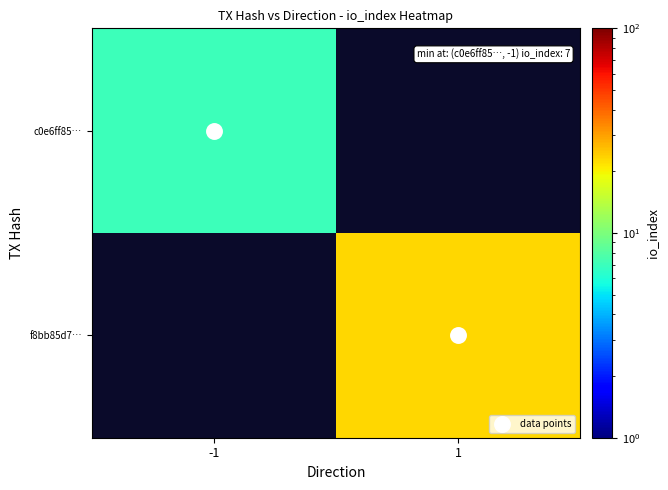

The data points series shows 1.6 at 1. True or false?

False